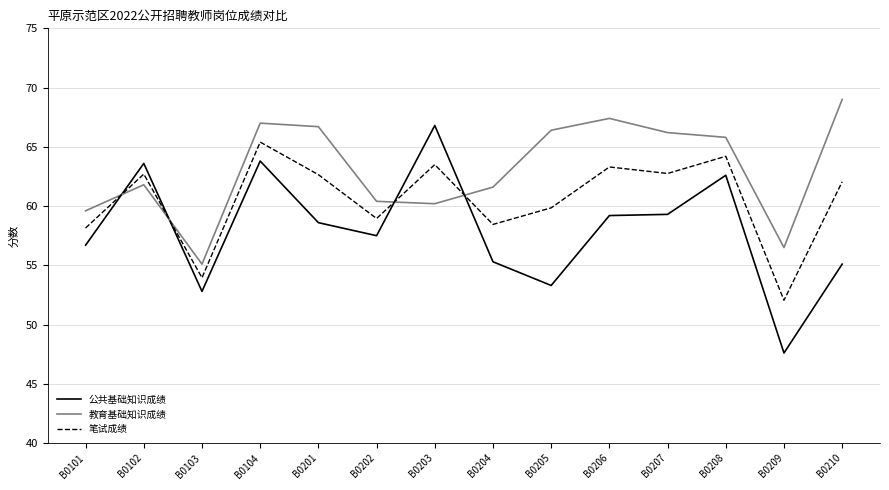

What is the total value across all series at B0206?

189.9